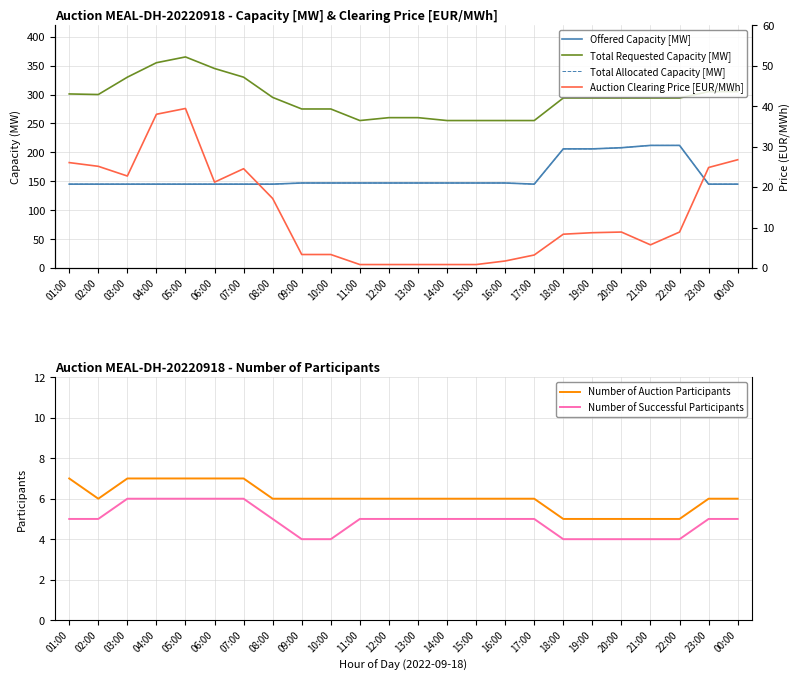

Rank the categories by Number of Successful Participants value from lowest to highest.

09:00, 10:00, 18:00, 19:00, 20:00, 21:00, 22:00, 01:00, 02:00, 08:00, 11:00, 12:00, 13:00, 14:00, 15:00, 16:00, 17:00, 23:00, 00:00, 03:00, 04:00, 05:00, 06:00, 07:00